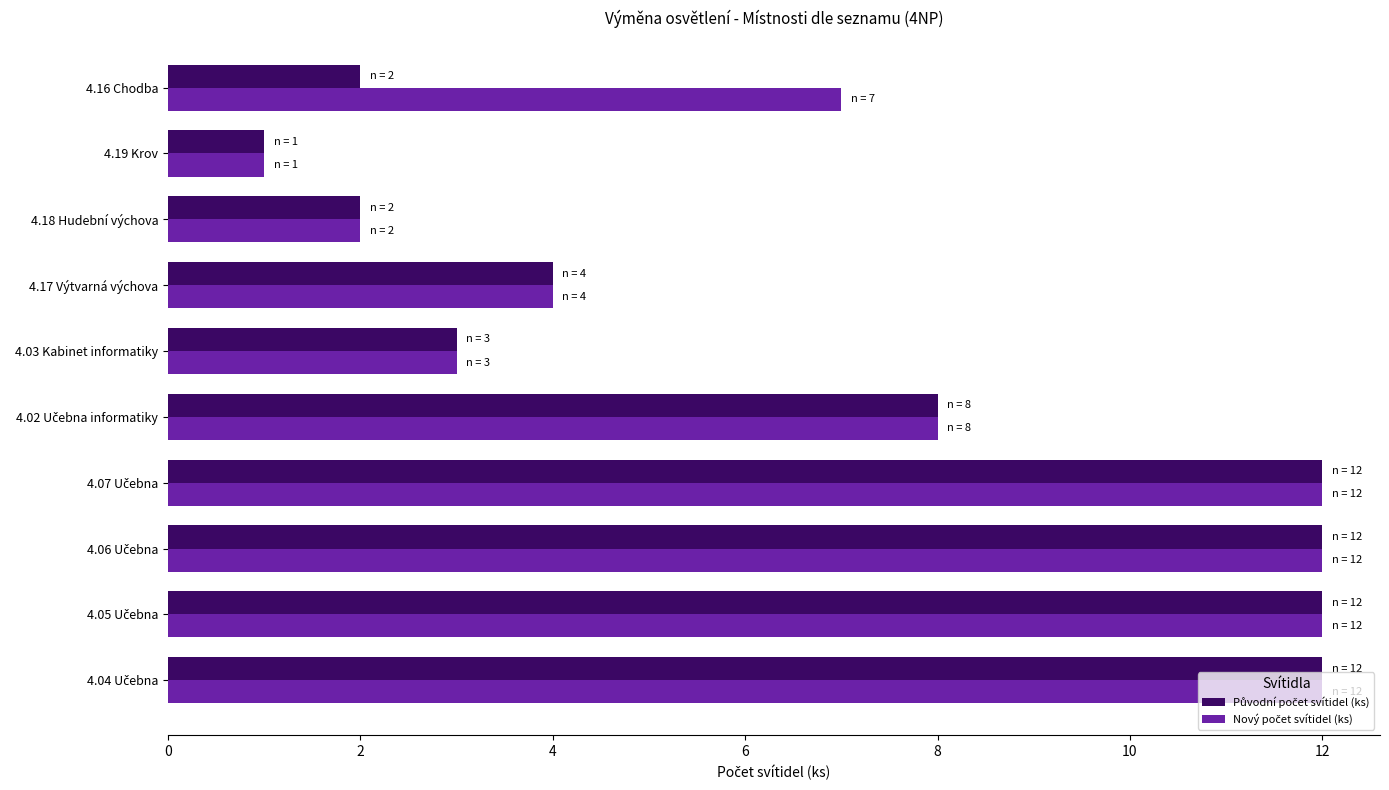

Which category has the lowest value across all series?

4.19 Krov